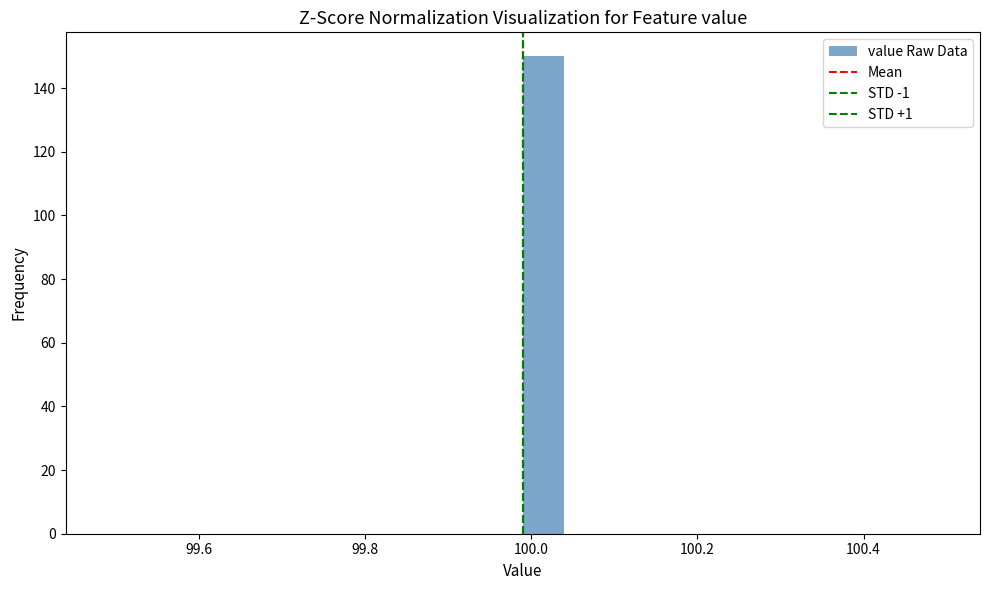

Read against the x-axis, roughly where is the centre of the tallest bar?

100.02